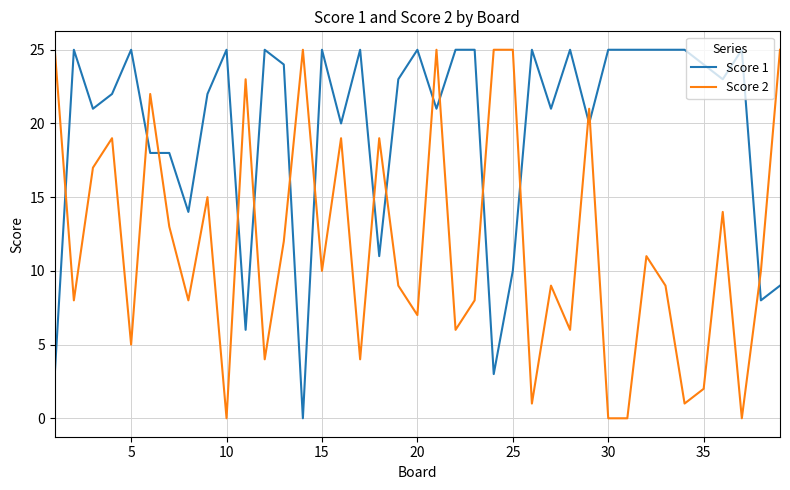

How many distinct data groups are displayed?

2